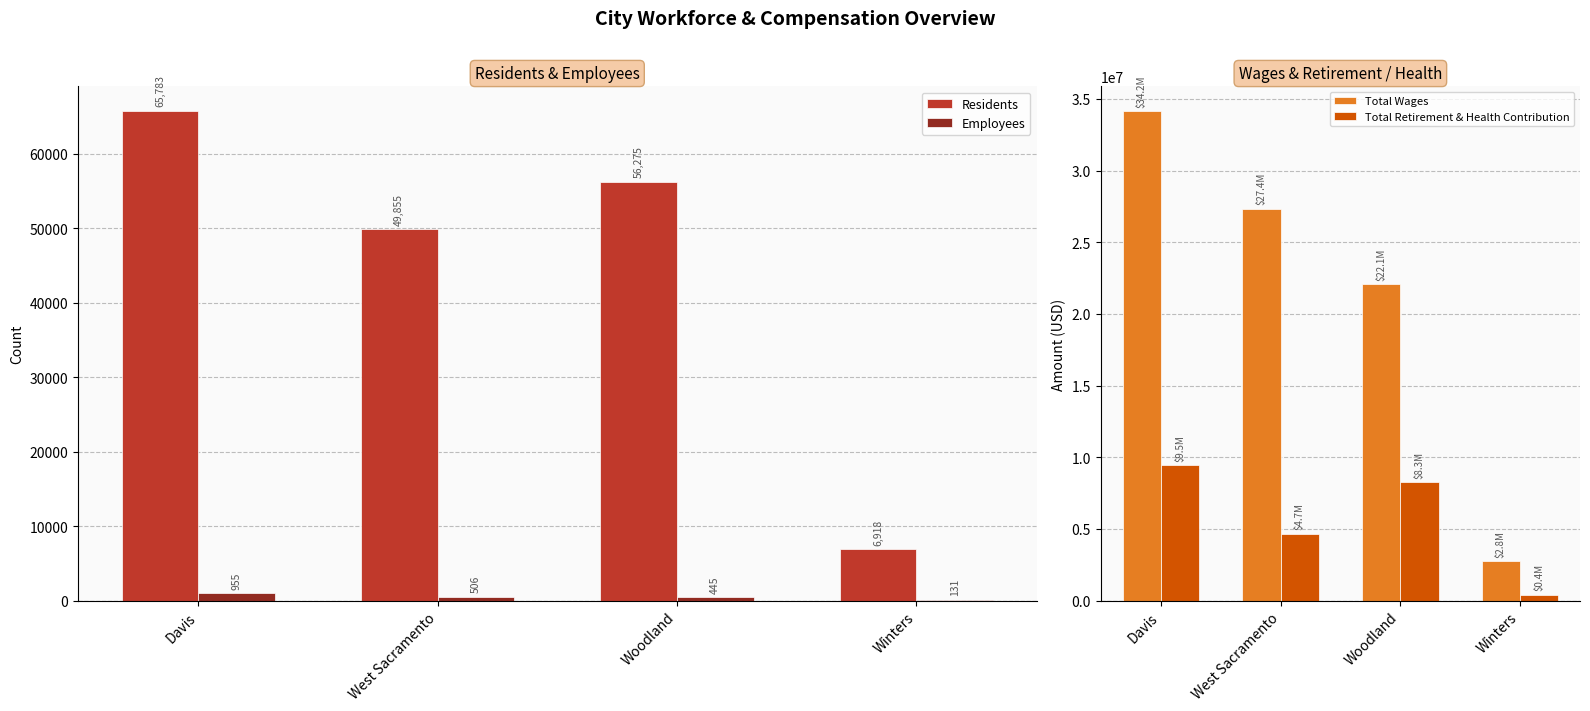

Reading left to right, transcribe all the data shown in this chart.

Residents: Davis=65783	West Sacramento=49855	Woodland=56275	Winters=6918
Employees: Davis=955	West Sacramento=506	Woodland=445	Winters=131
Total Wages: Davis=34174391	West Sacramento=27356202	Woodland=22092588	Winters=2762106
Total Retirement & Health Contribution: Davis=9463153	West Sacramento=4677889	Woodland=8263363	Winters=408551